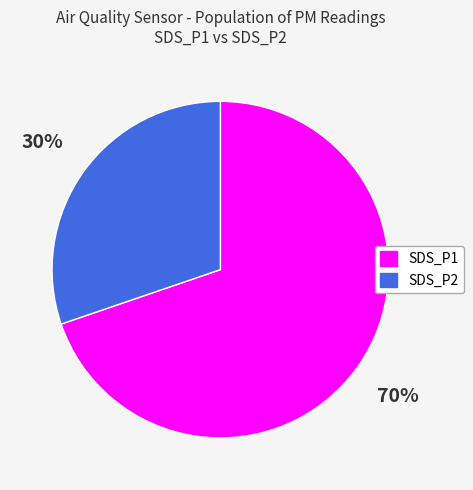

Count the number of slices in the pie.

2